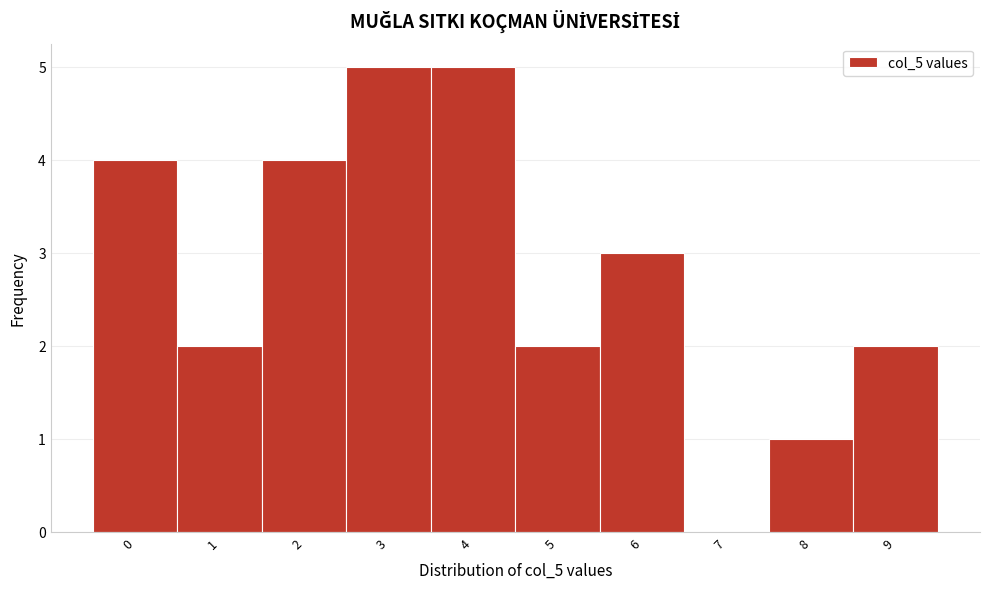

Reading right to left, list all the values displayed in this chart.

9=2	8=1	7=0	6=3	5=2	4=5	3=5	2=4	1=2	0=4